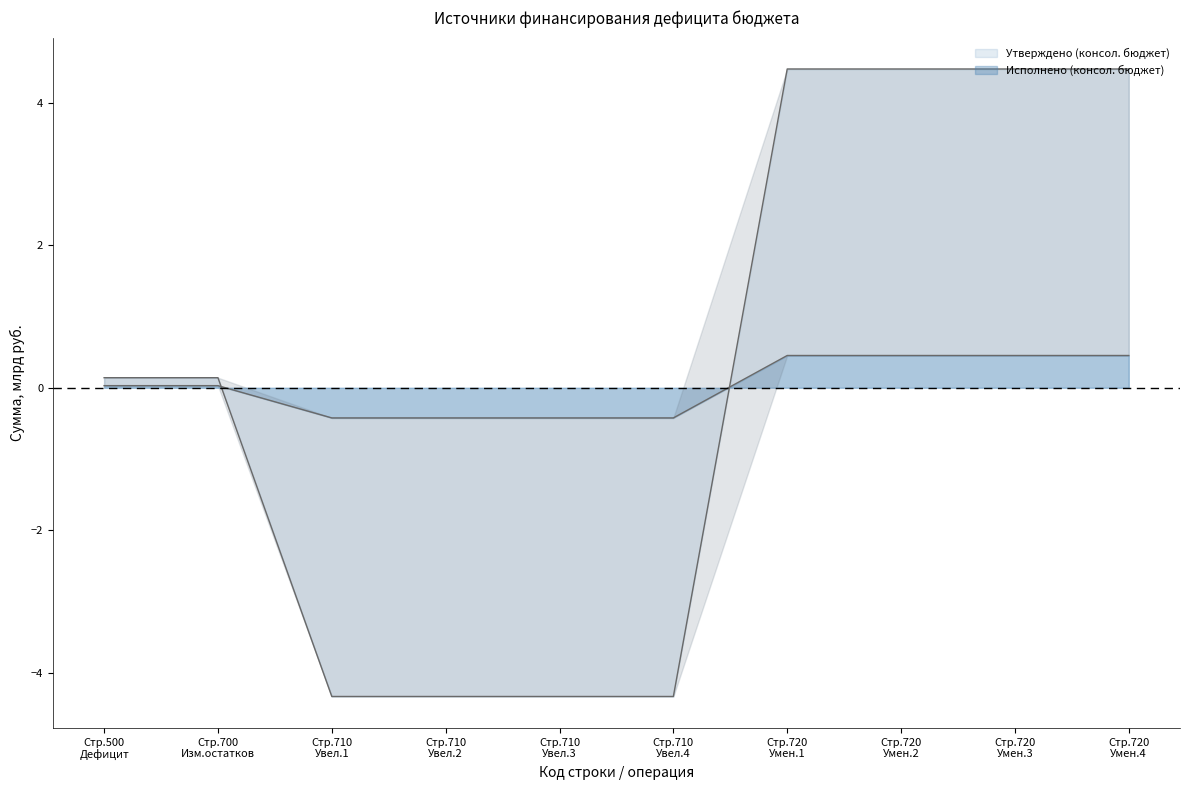

What is the difference between the maximum and second lowest values in the Исполнено (консол. бюджет) series?

0.9